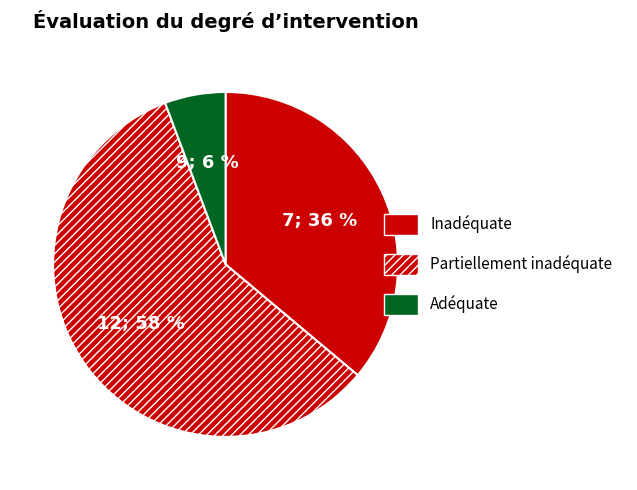

Is there any slice that represents more than half of the pie?

Yes